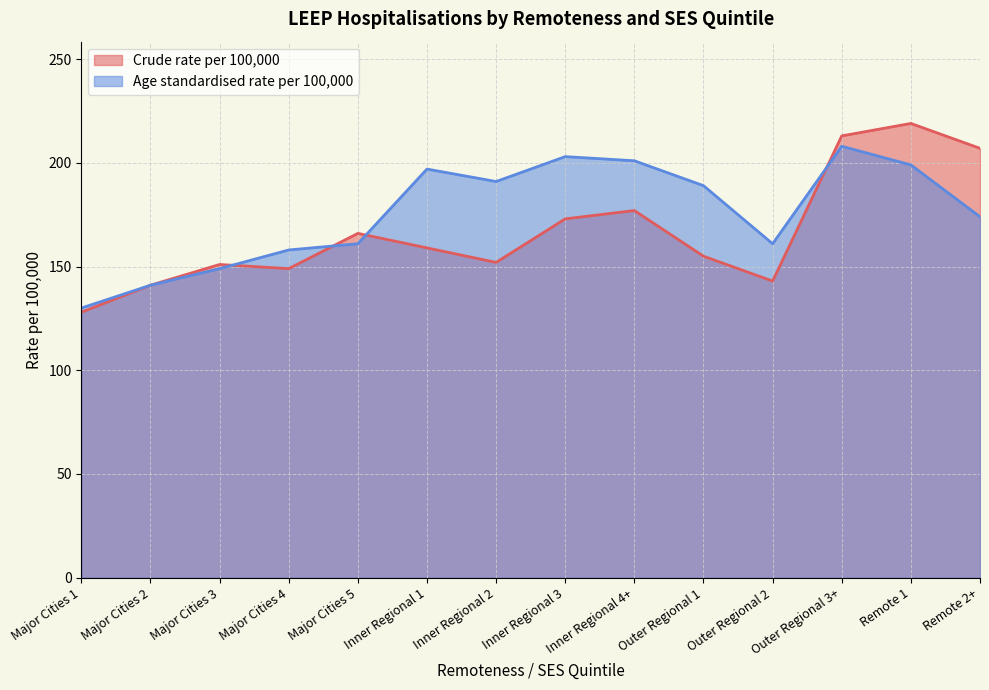

Which category has the highest value in the Crude rate per 100,000 series?

Remote 1